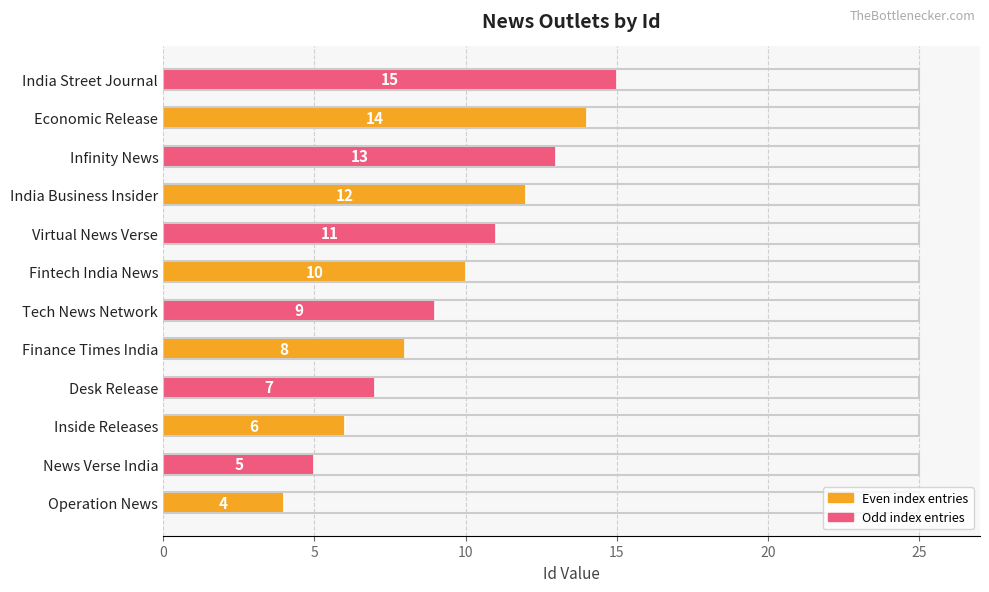

List the labels in order of value, smallest first.

Operation News, News Verse India, Inside Releases, Desk Release, Finance Times India, Tech News Network, Fintech India News, Virtual News Verse, India Business Insider, Infinity News, Economic Release, India Street Journal